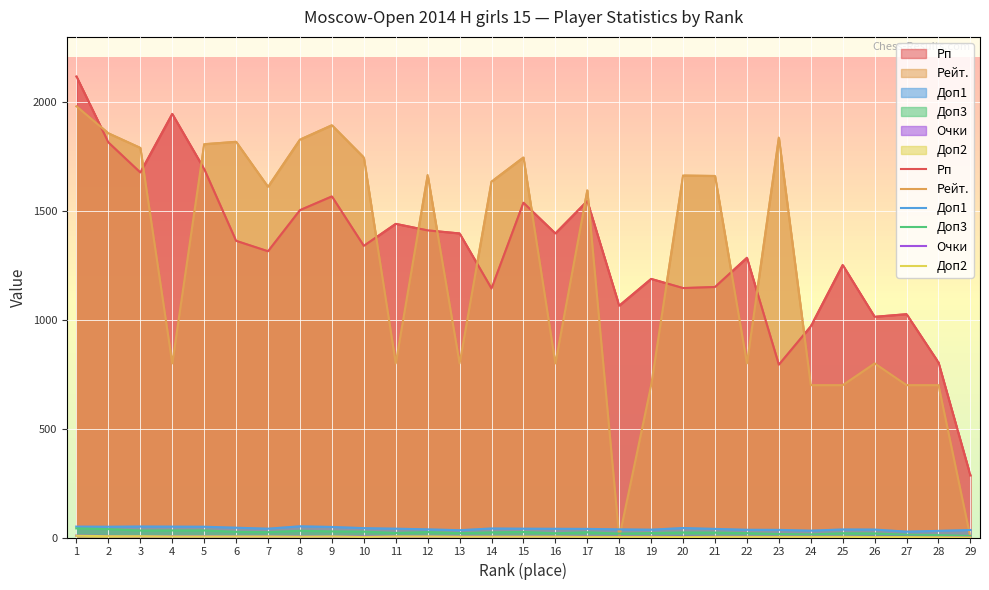

At which category does Рейт. reach its first local valley?

4